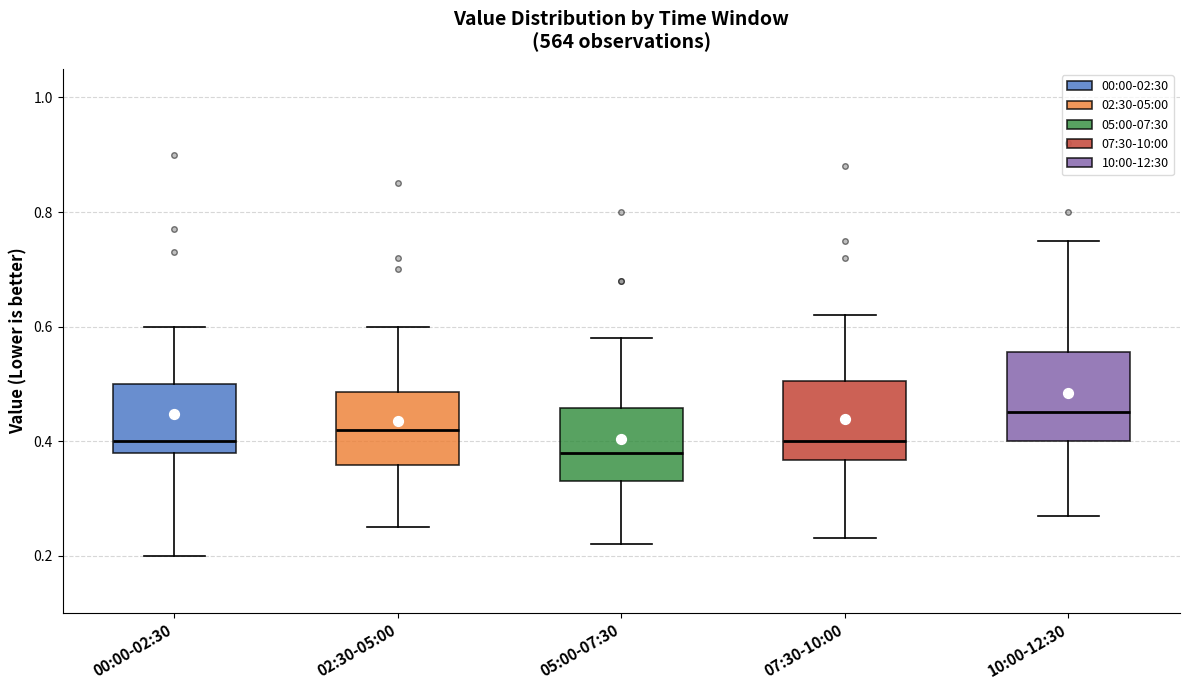

Reading left to right, read every box against the y-axis: the position of its median line, the range the box covers, and the ends of its whiskers. The values are not printed on the chart, so give them approximately, as read against the axis.

00:00-02:30: median 0.40, box 0.38 to 0.50, whiskers 0.20 to 0.60
02:30-05:00: median 0.42, box 0.36 to 0.48, whiskers 0.26 to 0.60
05:00-07:30: median 0.38, box 0.34 to 0.46, whiskers 0.22 to 0.58
07:30-10:00: median 0.40, box 0.36 to 0.50, whiskers 0.24 to 0.62
10:00-12:30: median 0.46, box 0.40 to 0.56, whiskers 0.28 to 0.76